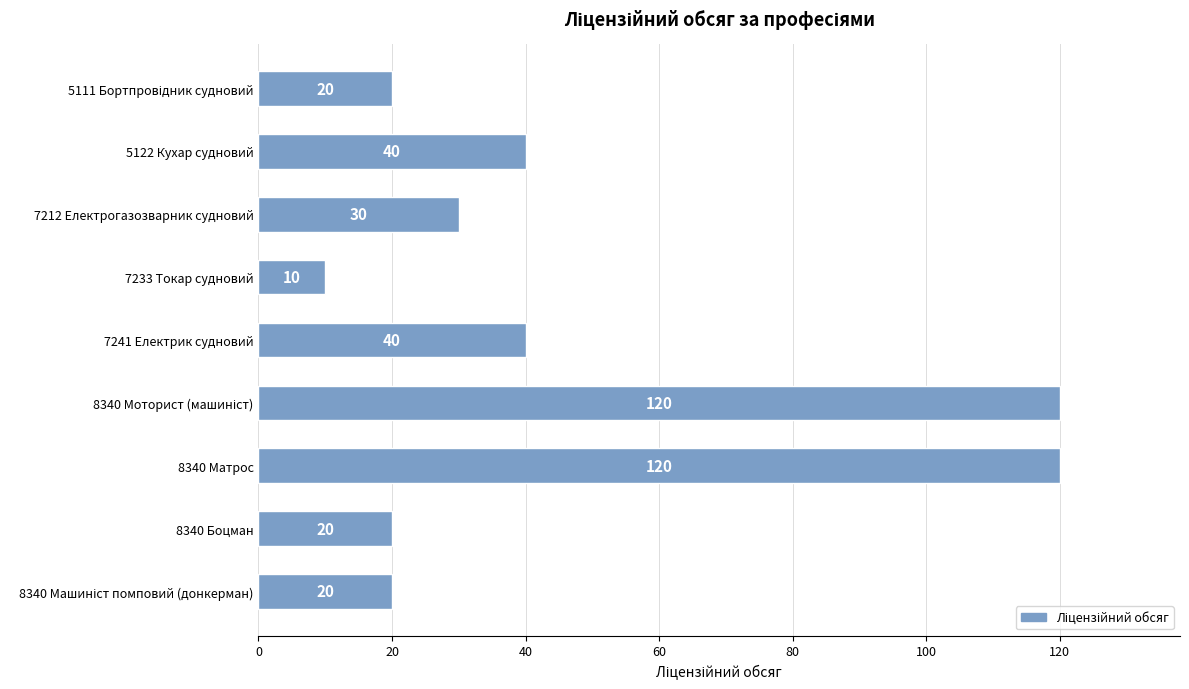

Reading bottom to top, list all the values displayed in this chart.

20	20	120	120	40	10	30	40	20